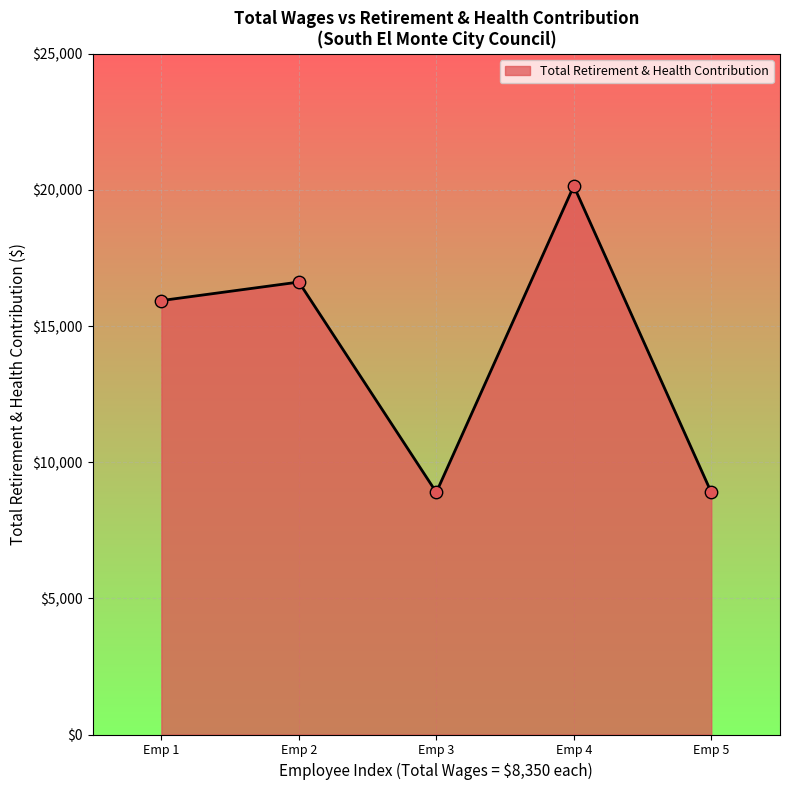

What is the change in value from Emp 2 to Emp 4?

+3528